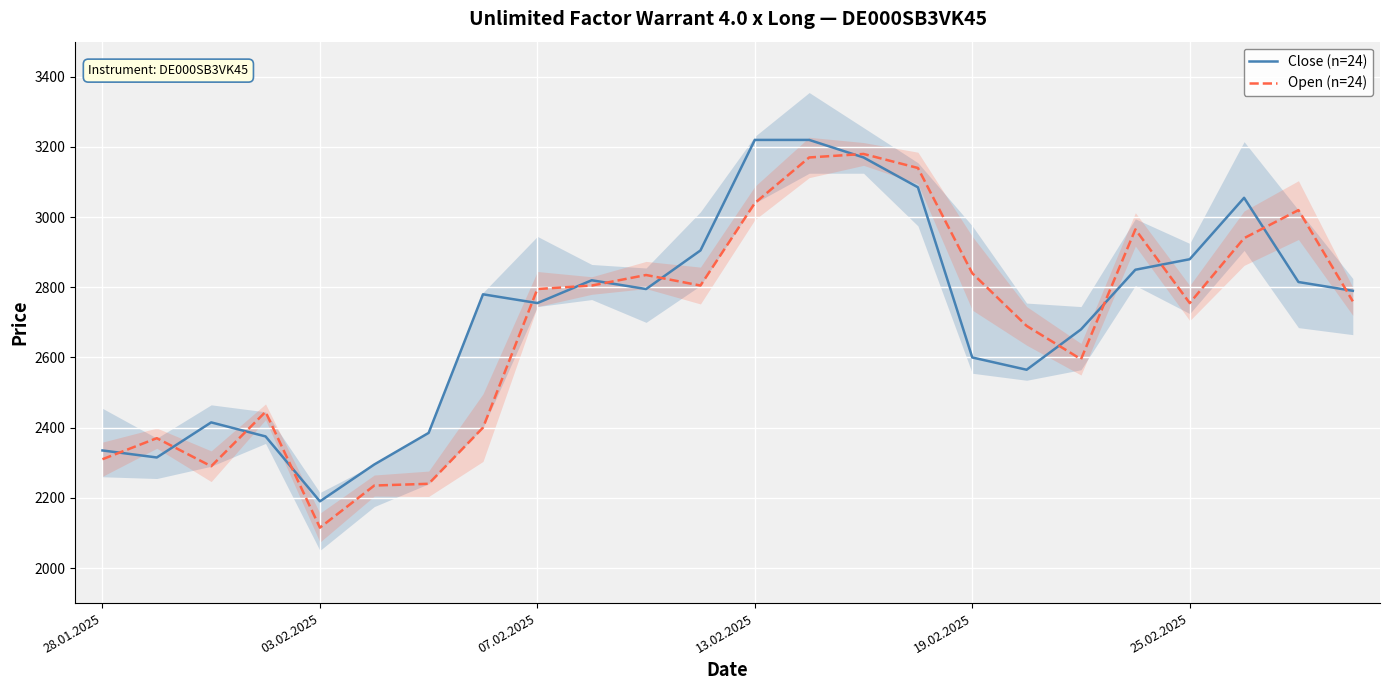

True or false: Close (n=24) and Open (n=24) intersect in this chart.

True